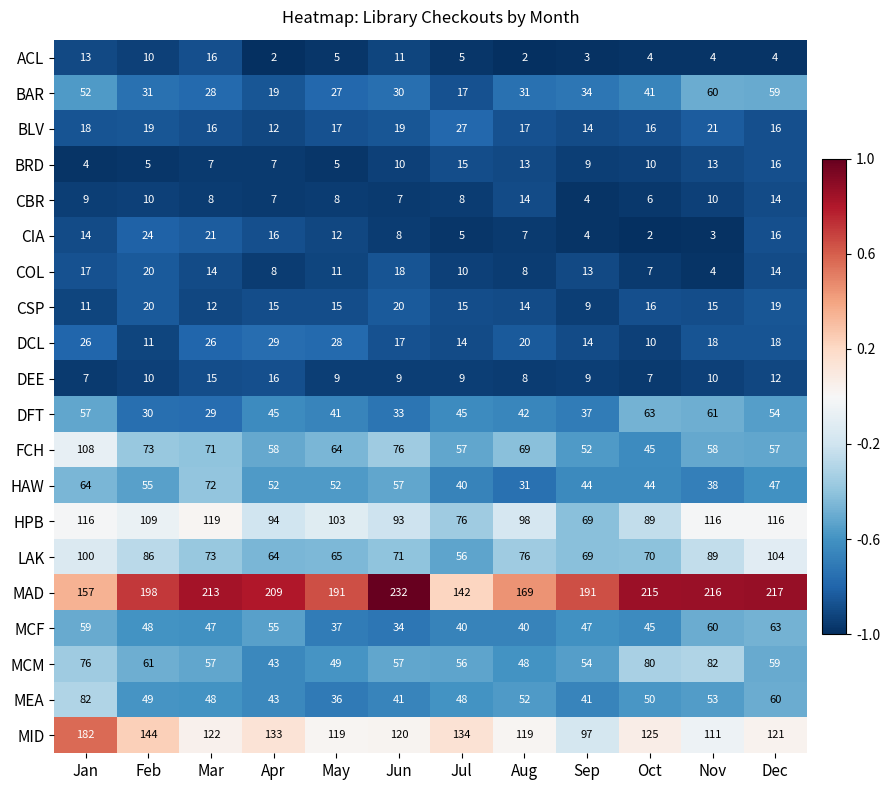

What is the difference between the maximum and second lowest values in the BRD series?

11